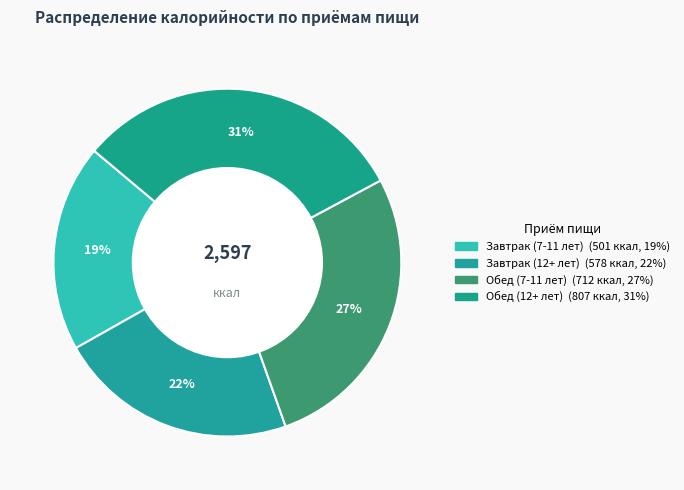

Count the number of slices in the pie.

4